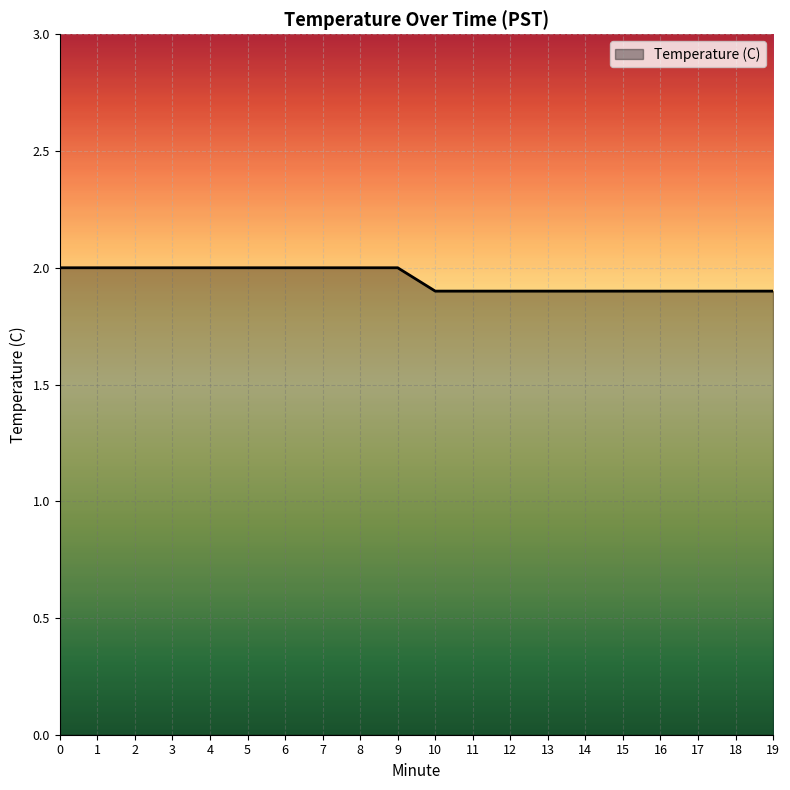

What is the maximum value shown in the chart?

2.0